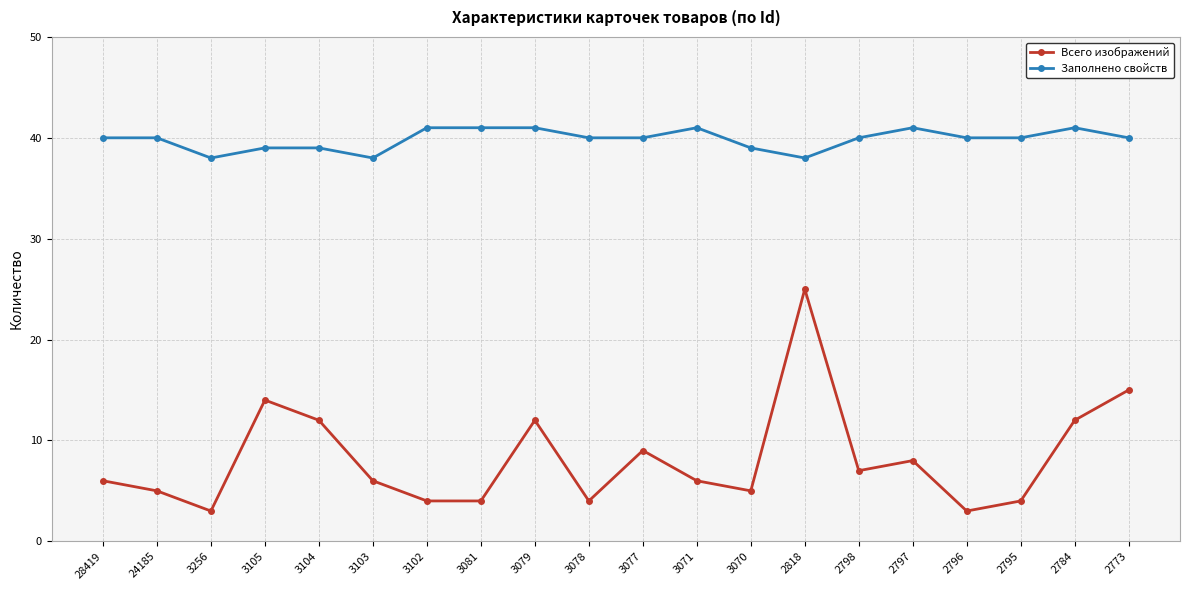

What is the greatest value displayed?

41